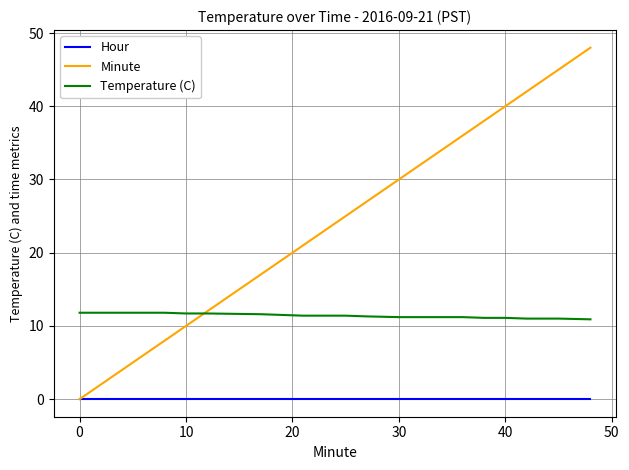

What is the greatest value displayed?

48.0